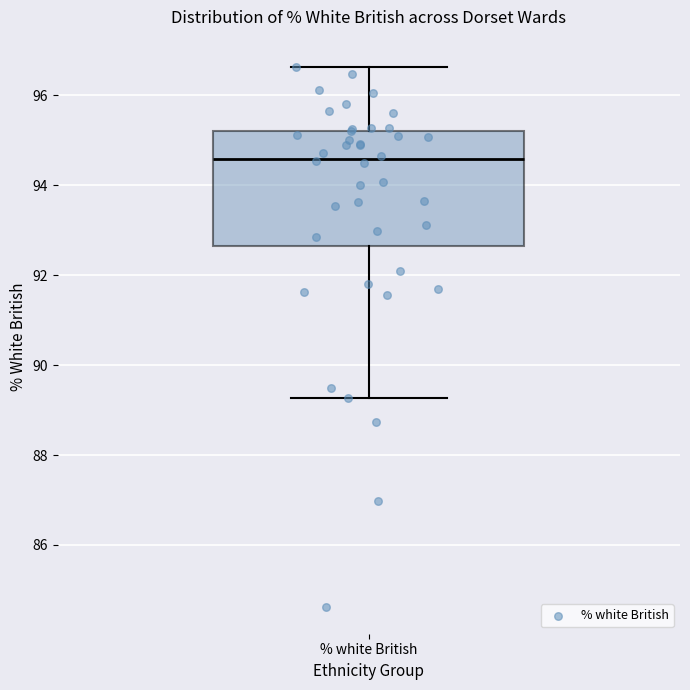

Read this box plot against the y-axis: the position of the median line, the range covered by the box, and the ends of both whiskers. The values are not printed on the chart, so give them approximately, as read against the axis.

median 94.6, box 92.6 to 95.2, whiskers 89.2 to 96.6